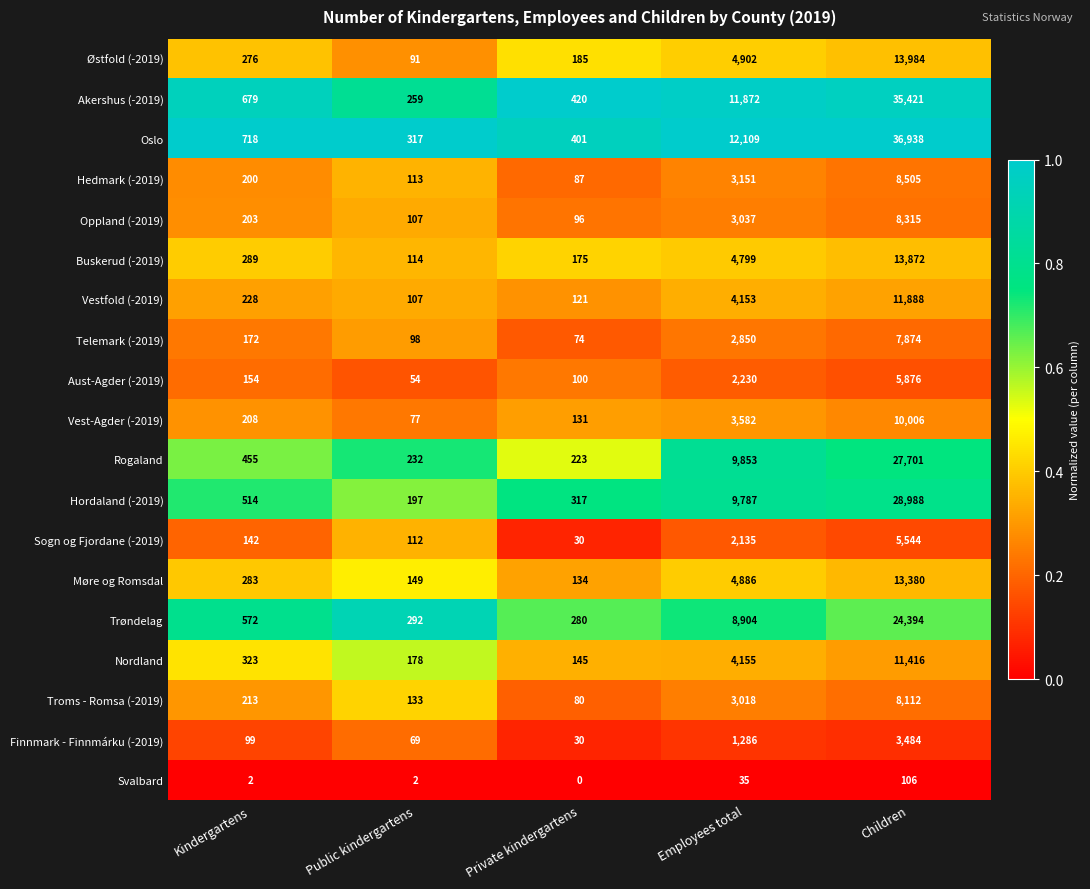

Is the value of Buskerud (-2019) at Private kindergartens greater than the value of Svalbard at Employees total?

Yes